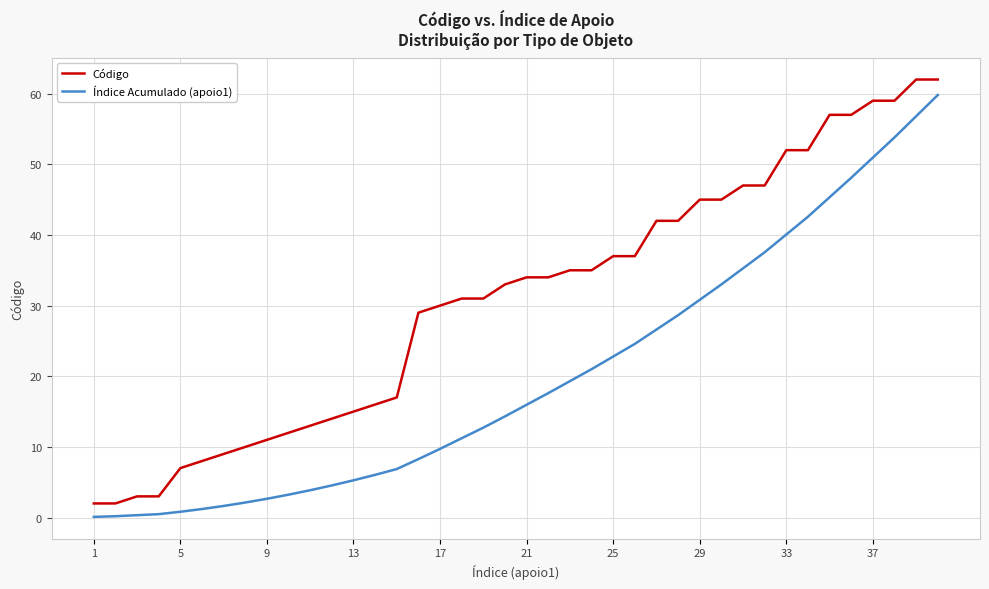

What is the highest value of the Índice Acumulado (apoio1) series?

59.8